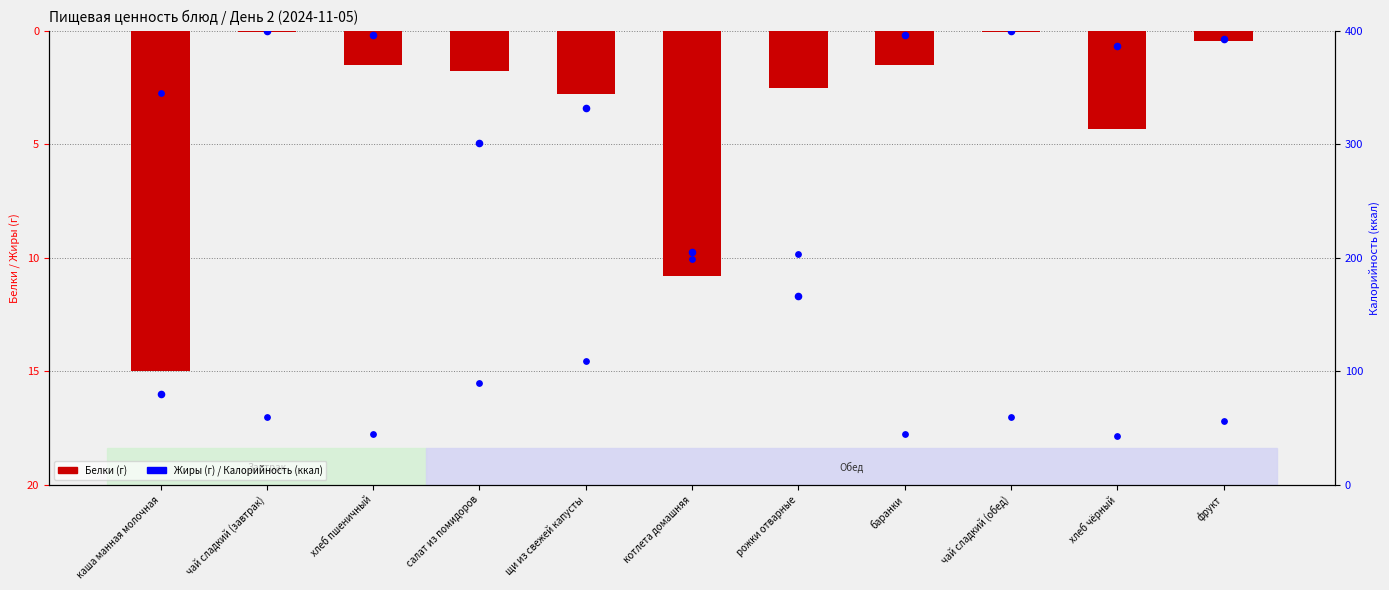

Which series has the widest spread of Y values?

Калорийность